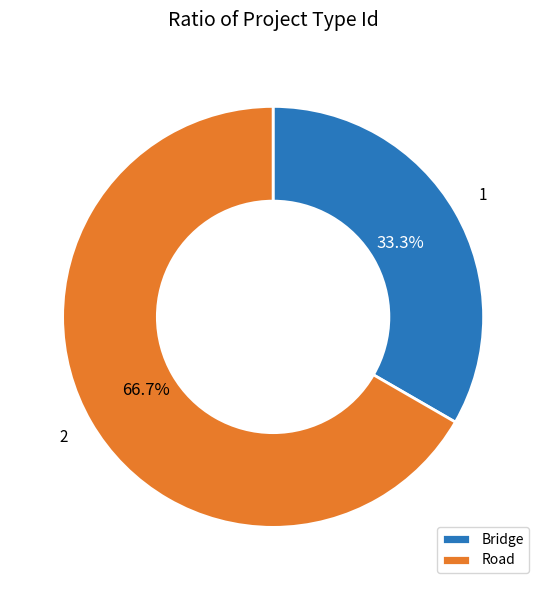

Is it true that Bridge is 33% of the pie?

True